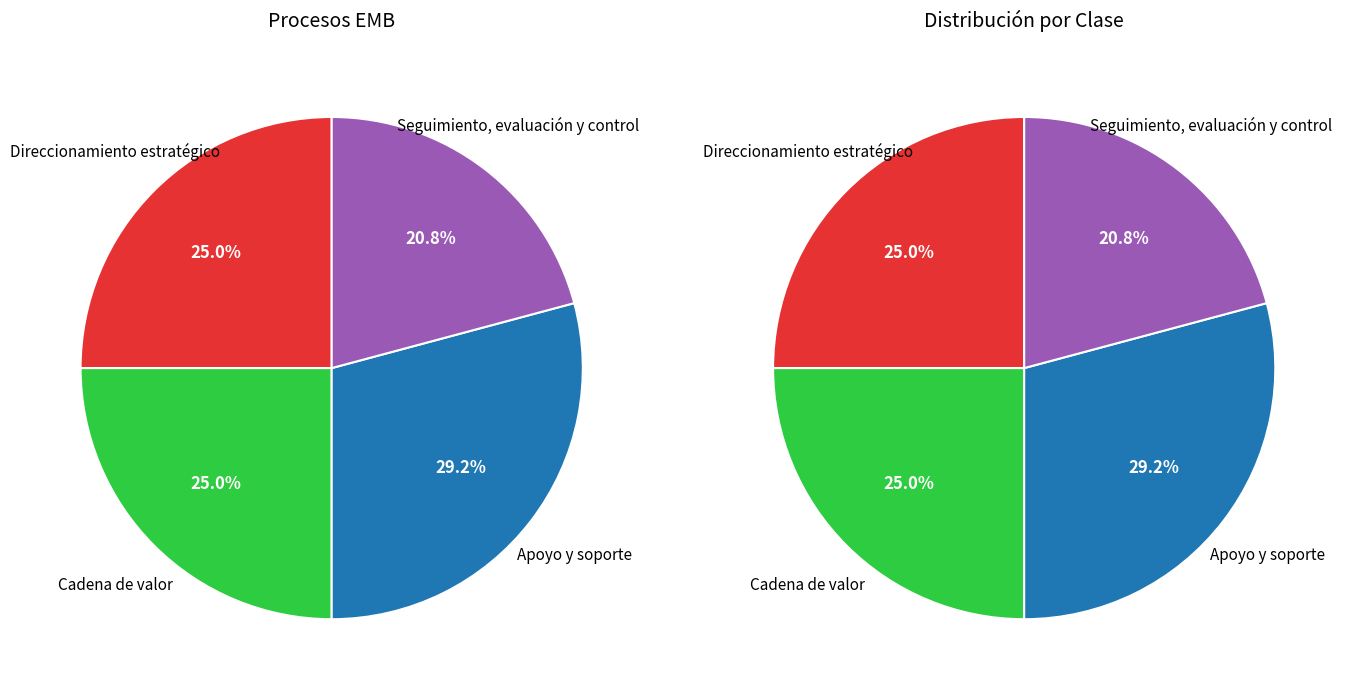

Approximately how many times larger is the value at Cadena de valor compared to Seguimiento, evaluación y control?

1.2